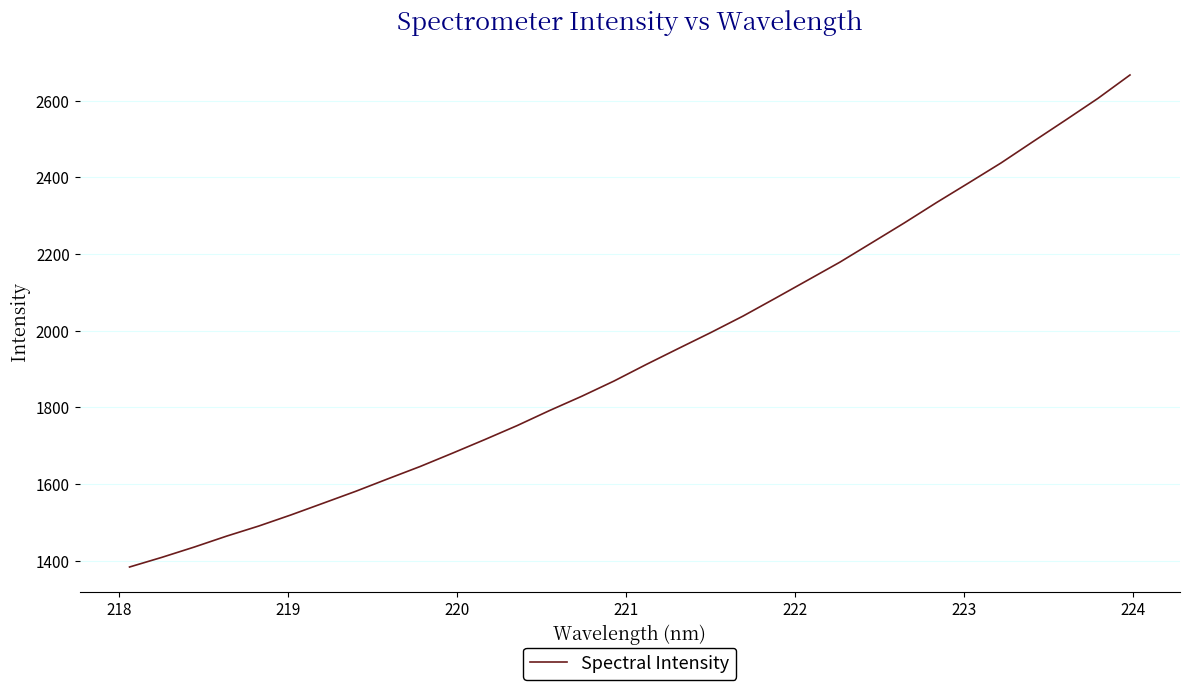

What is the greatest value displayed?

2667.0